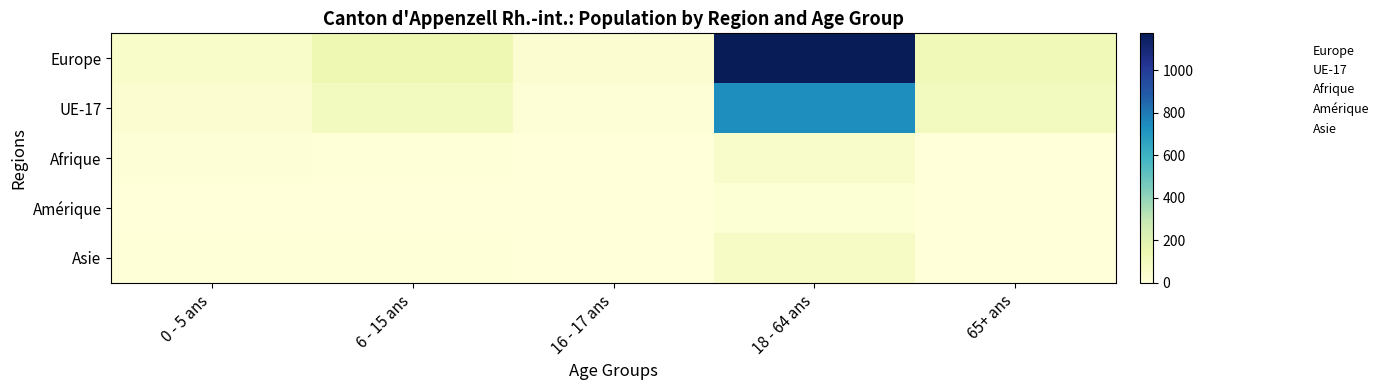

Reading right to left, transcribe all the data shown in this chart.

Europe: 65+ ans=123	18 - 64 ans=1174	16 - 17 ans=31	6 - 15 ans=140	0 - 5 ans=60
UE-17: 65+ ans=94	18 - 64 ans=740	16 - 17 ans=11	6 - 15 ans=92	0 - 5 ans=36
Afrique: 65+ ans=0	18 - 64 ans=51	16 - 17 ans=1	6 - 15 ans=9	0 - 5 ans=14
Amérique: 65+ ans=3	18 - 64 ans=20	16 - 17 ans=0	6 - 15 ans=0	0 - 5 ans=0
Asie: 65+ ans=3	18 - 64 ans=70	16 - 17 ans=1	6 - 15 ans=7	0 - 5 ans=7